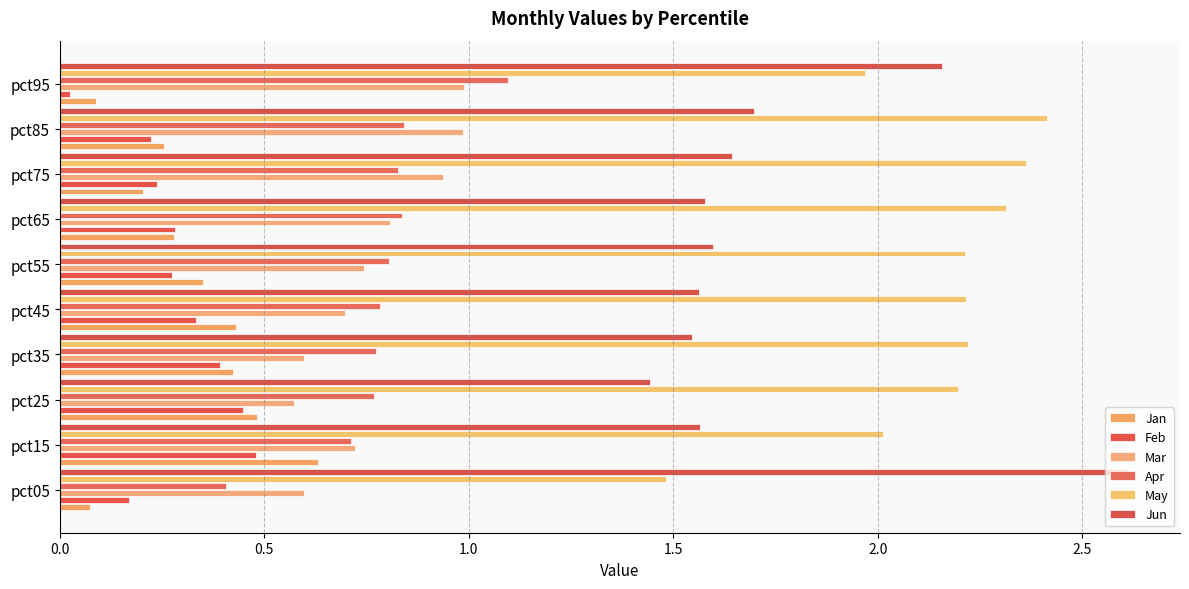

At which label does May reach its peak?

pct85